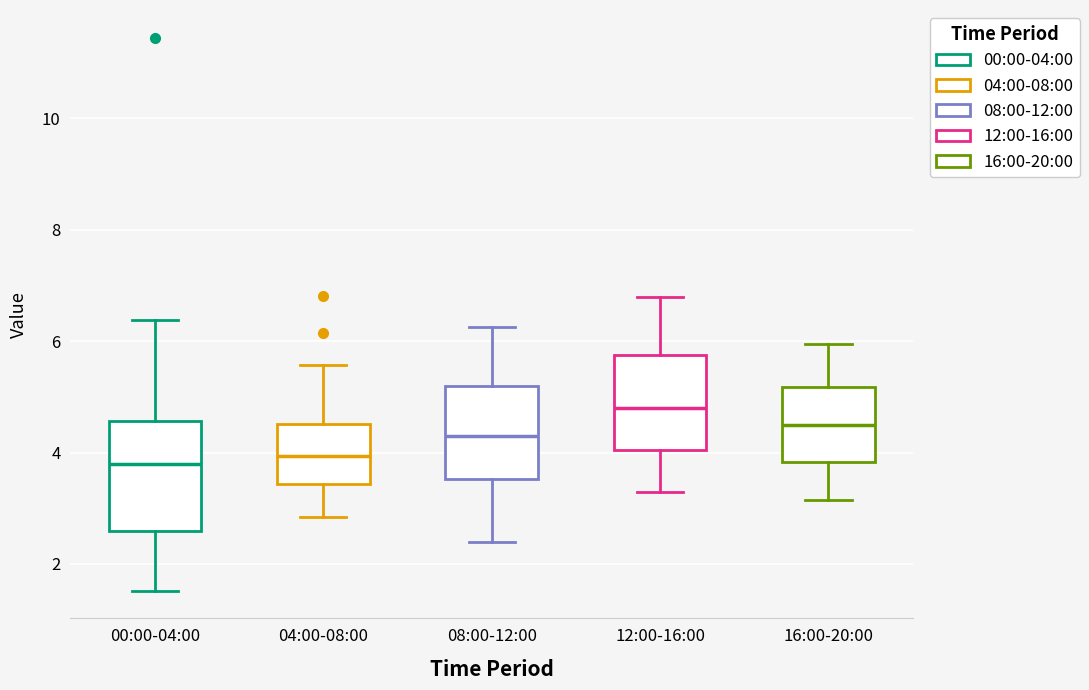

Reading left to right, transcribe this box plot: for each box, give where its median line is, the range the box spans, and where its two whiskers end, as read against the y-axis. The values are not printed on the chart, so give them approximately, as read against the axis.

00:00-04:00: median 3.8, box 2.6 to 4.6, whiskers 1.6 to 6.4
04:00-08:00: median 4.0, box 3.4 to 4.6, whiskers 2.8 to 5.6
08:00-12:00: median 4.4, box 3.6 to 5.2, whiskers 2.4 to 6.2
12:00-16:00: median 4.8, box 4.0 to 5.8, whiskers 3.4 to 6.8
16:00-20:00: median 4.6, box 3.8 to 5.2, whiskers 3.2 to 6.0